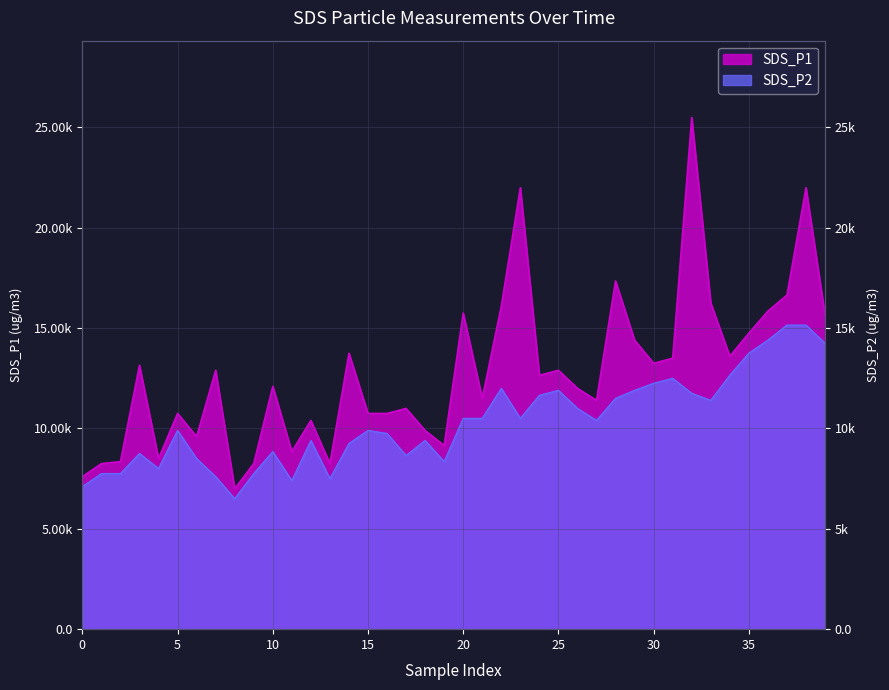

List the series in order of their peak value, lowest first.

SDS_P2, SDS_P1